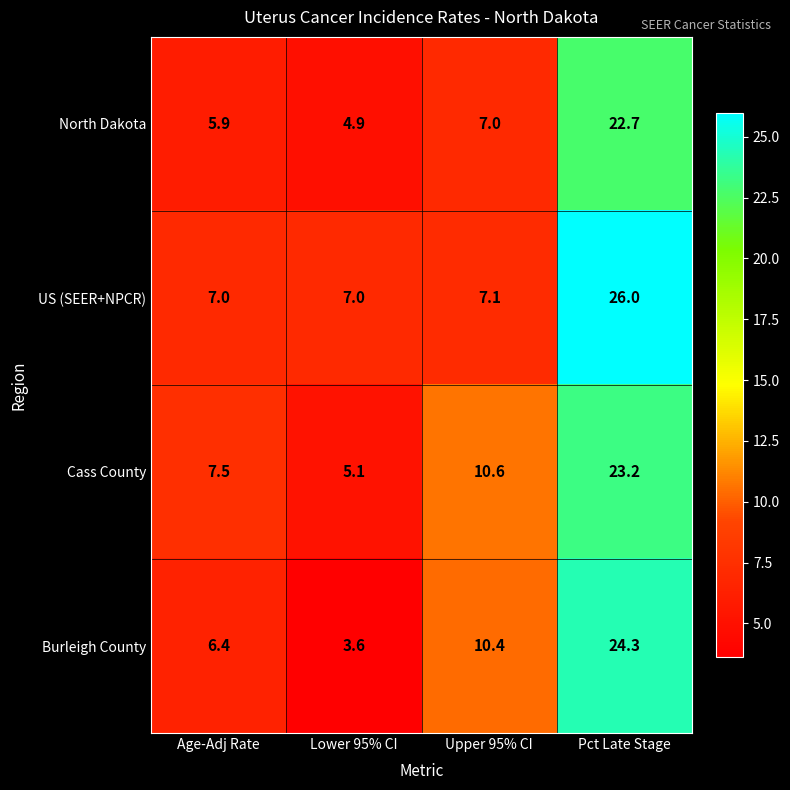

What is the sum of the US (SEER+NPCR) values at Age-Adj Rate and Pct Late Stage?

33.0